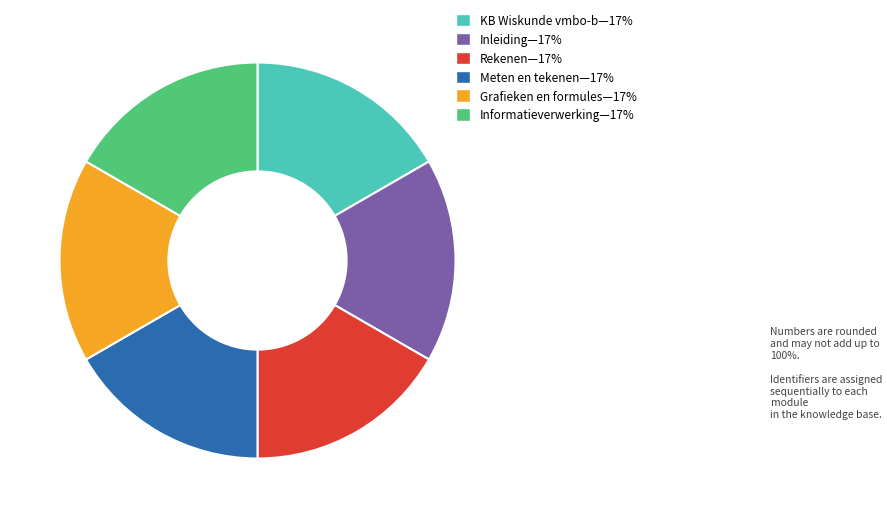

How many slices are in this pie chart?

6